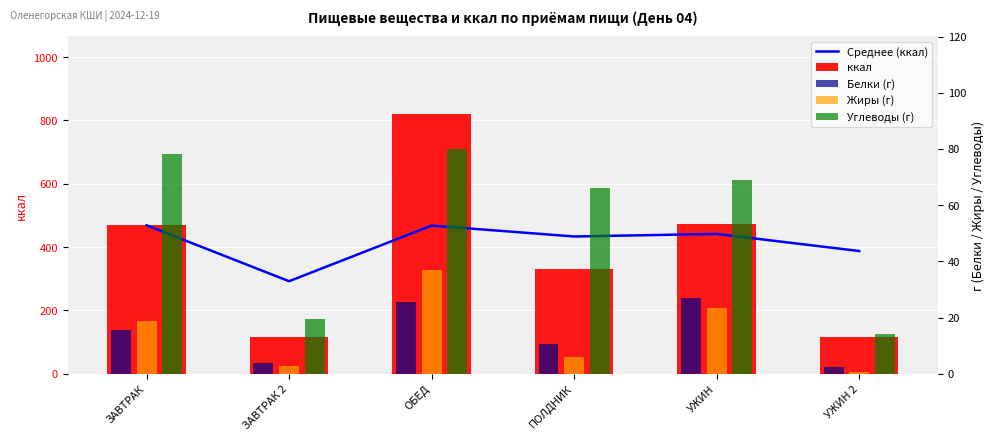

What is the value of the Белки (г) bar at the 1st from the left?

15.6